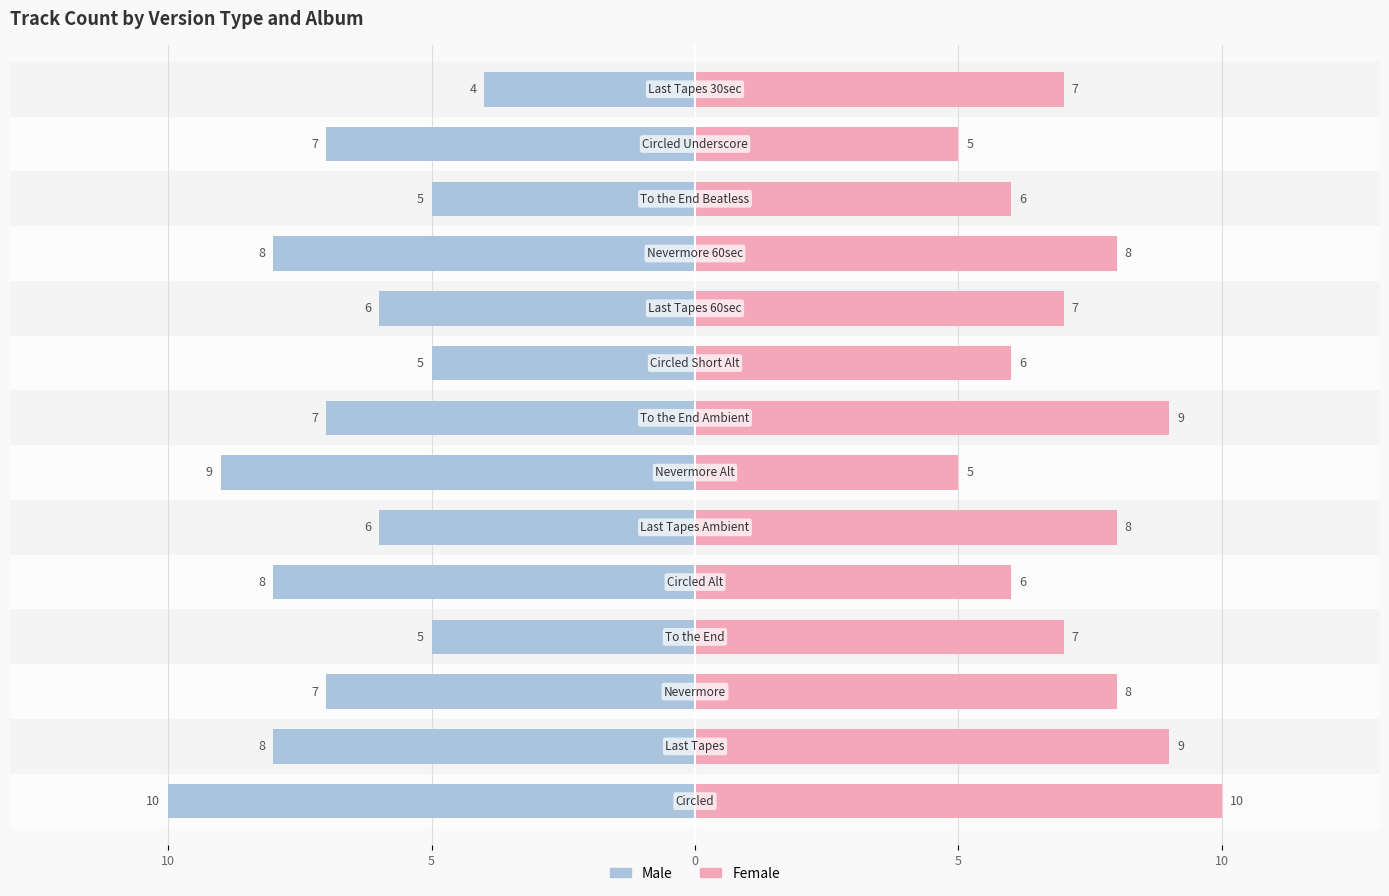

How many categories are shown in the chart?

14